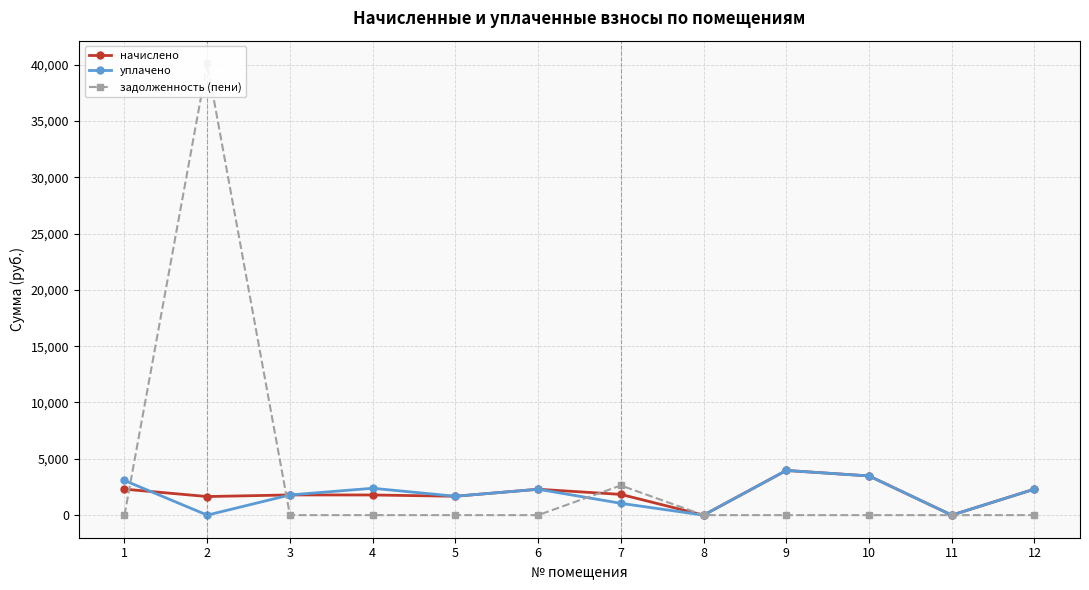

What are all the series names shown in the legend?

начислено, уплачено, задолженность (пени)